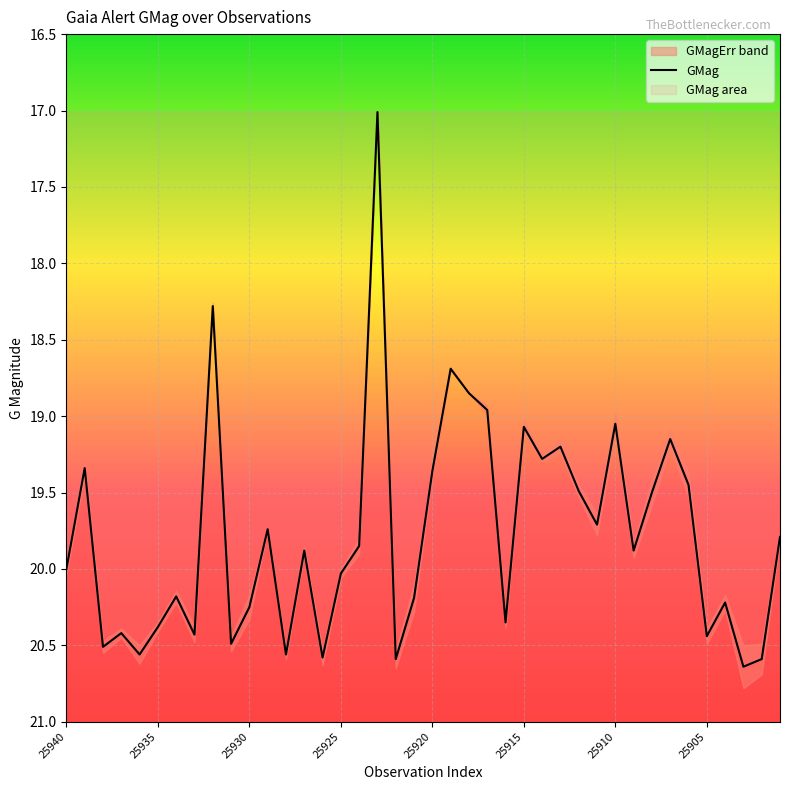

How many values are below 19?

5